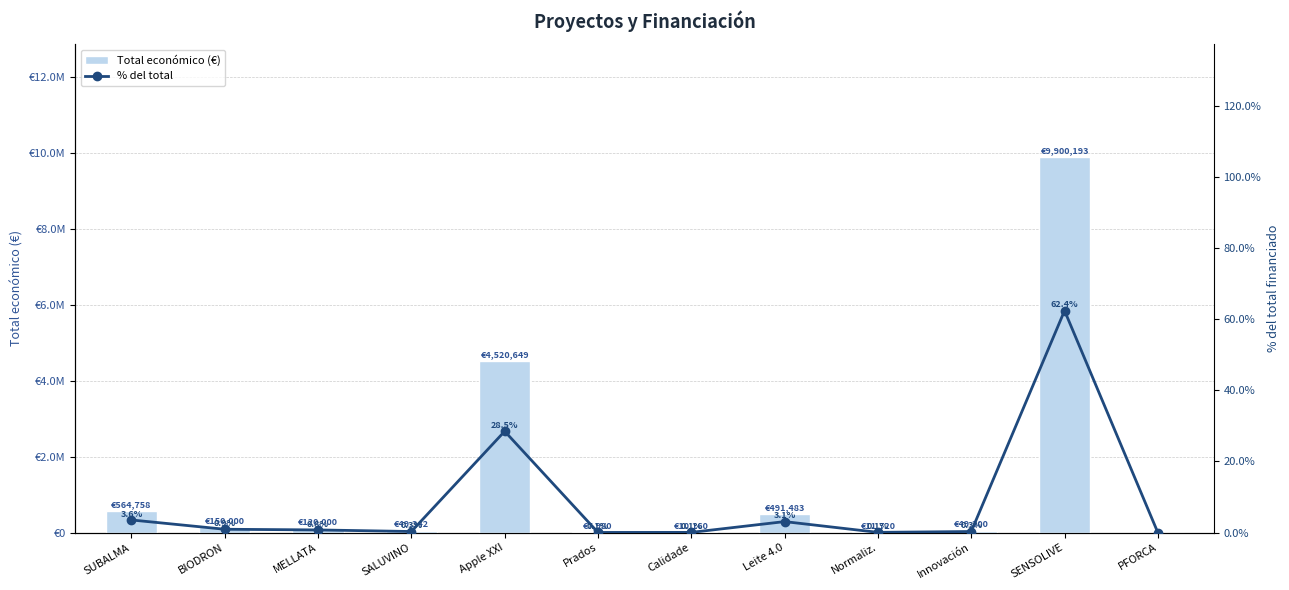

What is the sum of all Total económico (€) values?

15875585.0